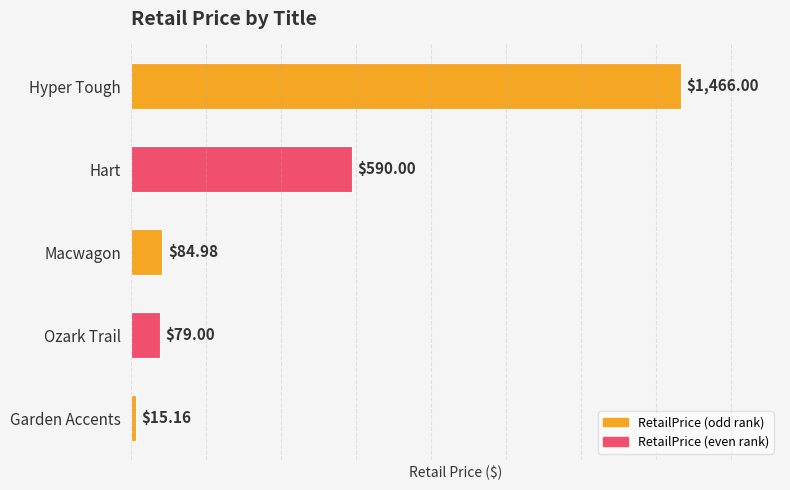

What is the minimum value shown in the chart?

15.2